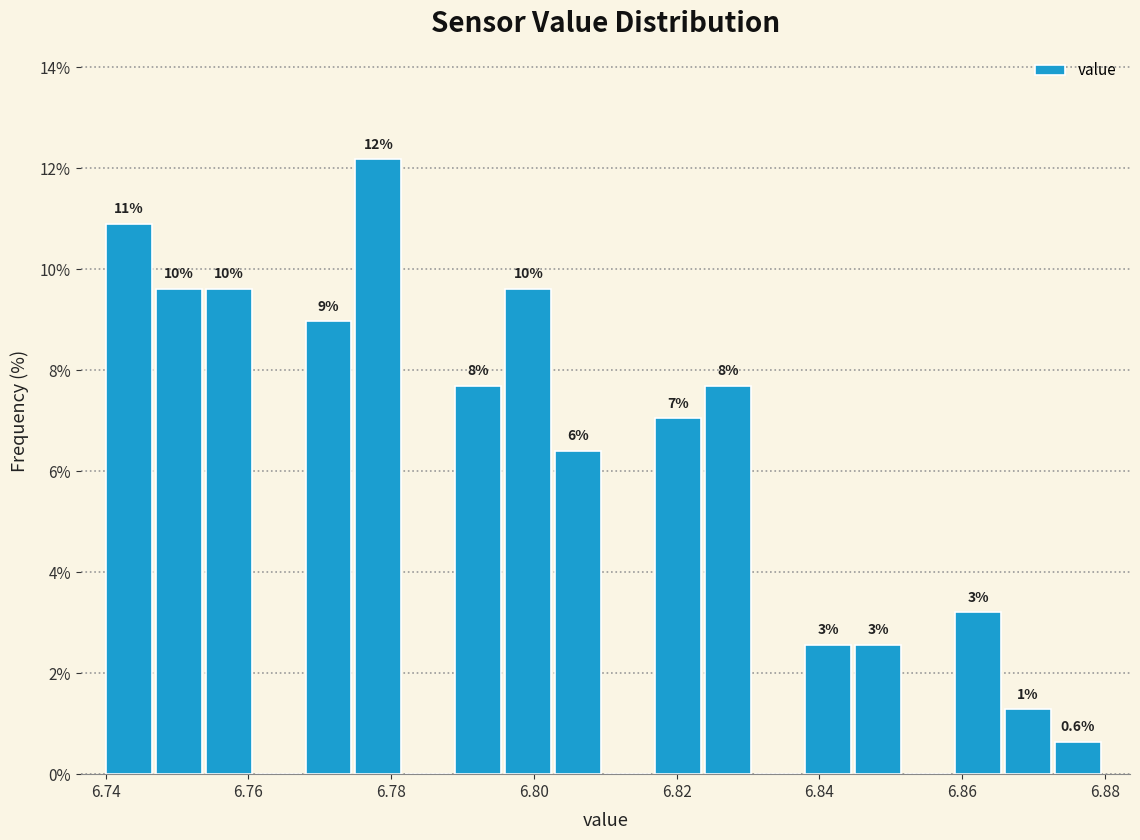

Read against the x-axis, roughly where is the centre of the tallest bar?

6.778